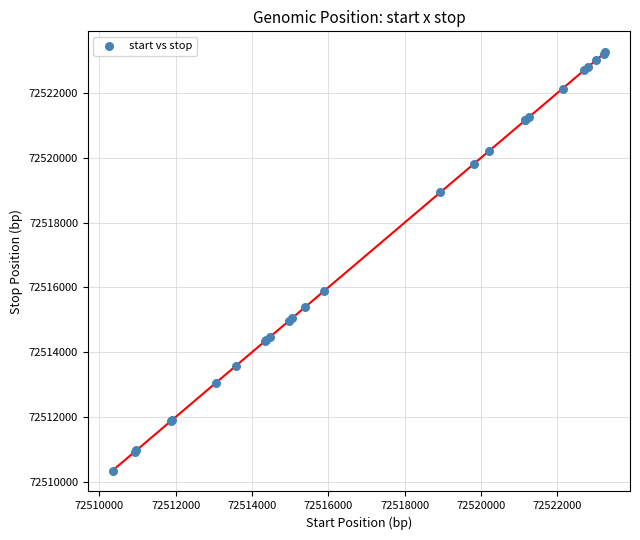

What Y value in the scatter plot is closest to 72516804?

72515885